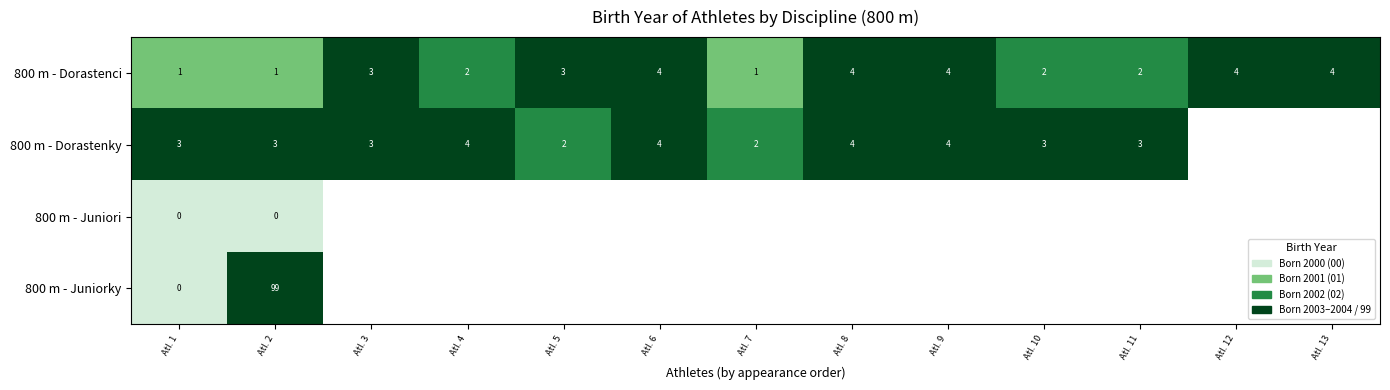

What is the difference between the maximum and second lowest values in the 800 m - Dorastenci series?

3